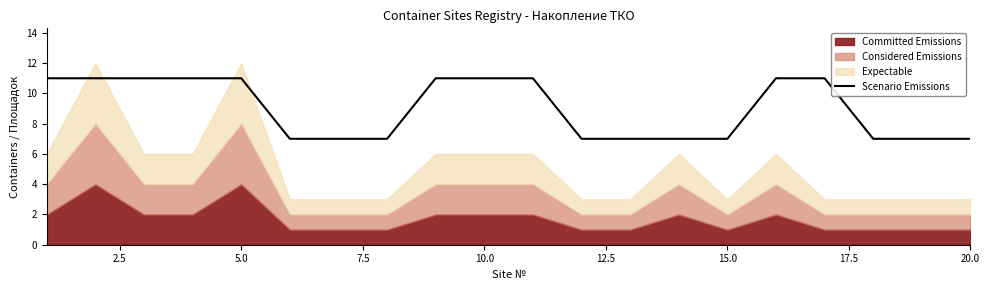

What is the sum of the values at 13 and 14?

14